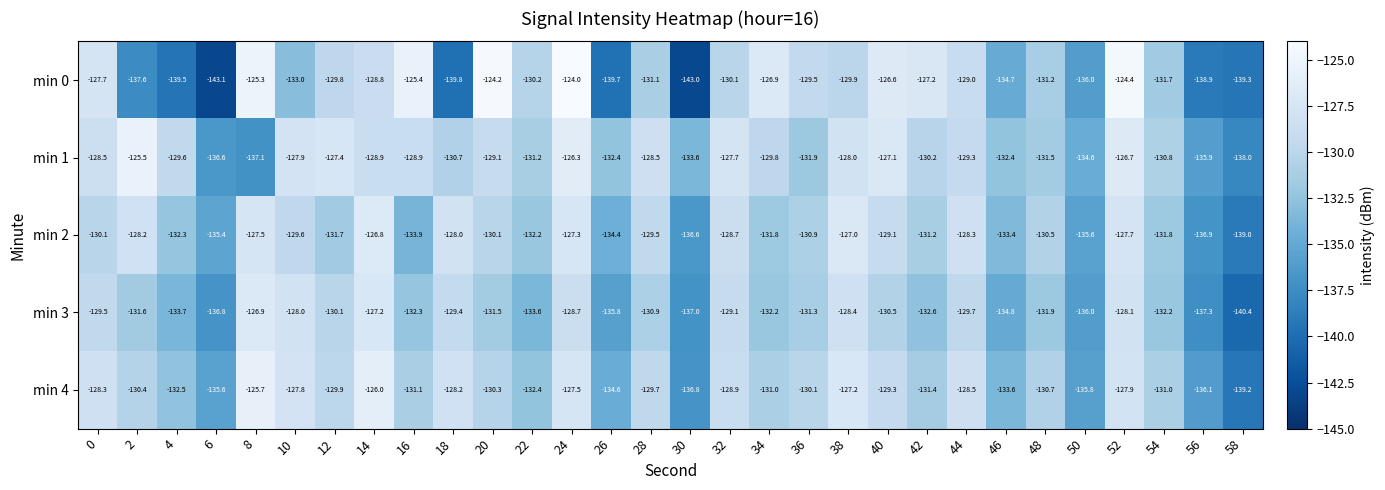

At which label is min 4 closest to -132?

22